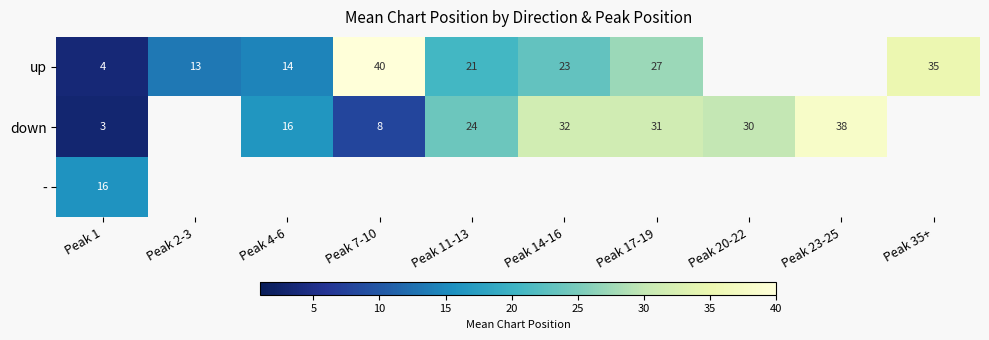

What is the sum of the down values at Peak 23-25 and Peak 4-6?

54.0